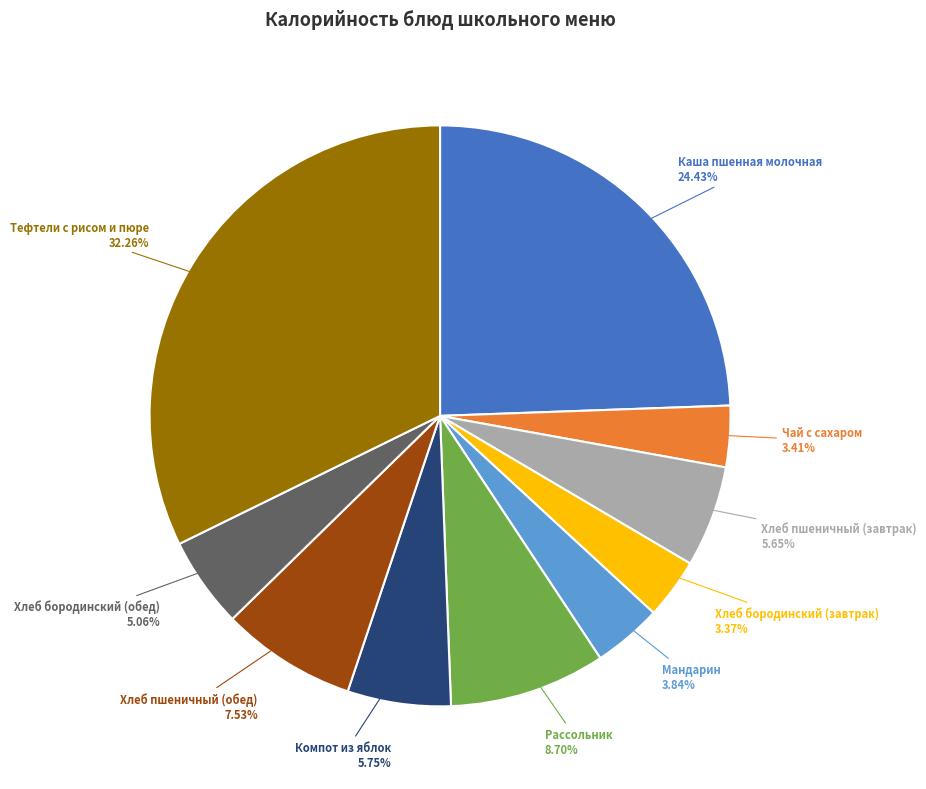

Which has a higher value, Чай с сахаром or Тефтели с рисом и пюре?

Тефтели с рисом и пюре